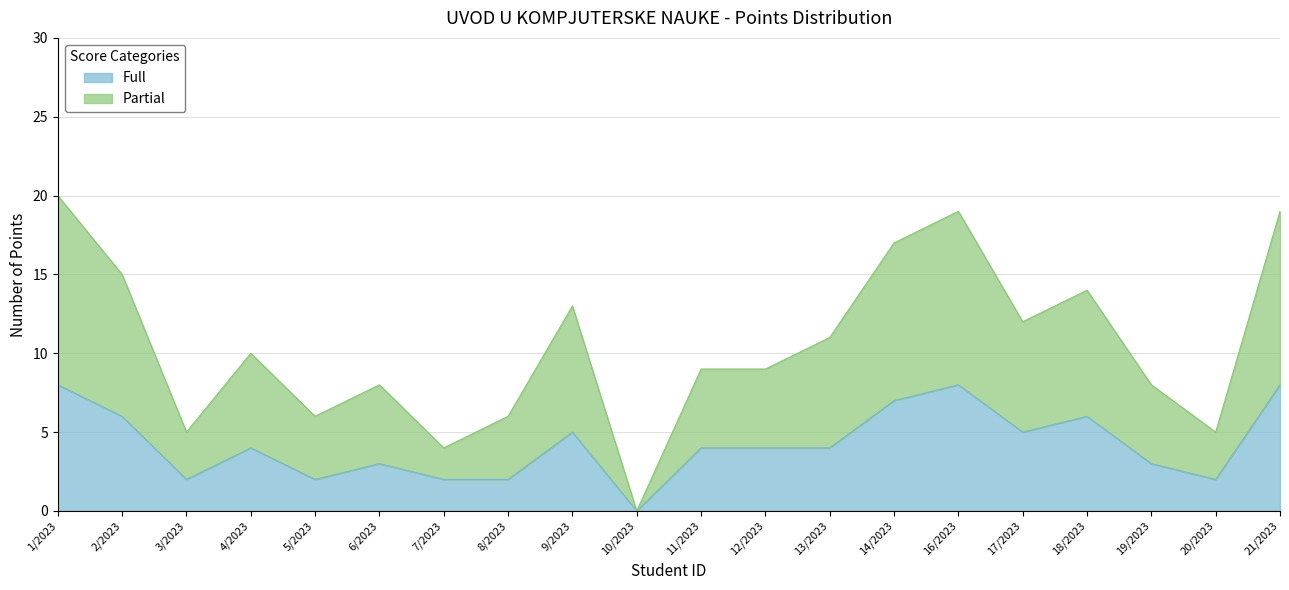

How many interior local peaks does the Total Points series have?

5